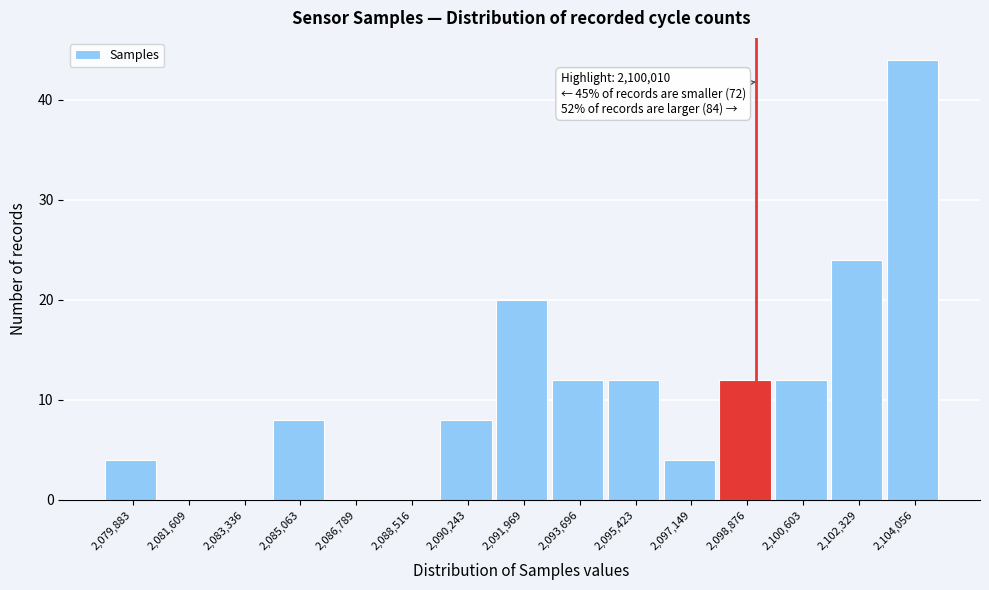

Reading left to right, transcribe all the data shown in this chart.

2,079,883=4	2,081,609=0	2,083,336=0	2,085,063=8	2,086,789=0	2,088,516=0	2,090,243=8	2,091,969=20	2,093,696=12	2,095,423=12	2,097,149=4	2,098,876=12	2,100,603=12	2,102,329=24	2,104,056=44